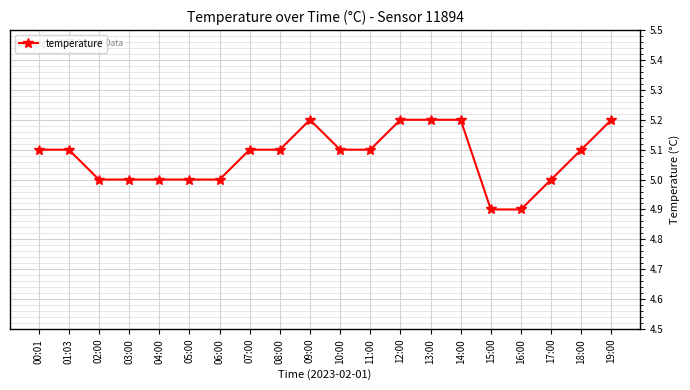

What position from the left is 14:00?

15